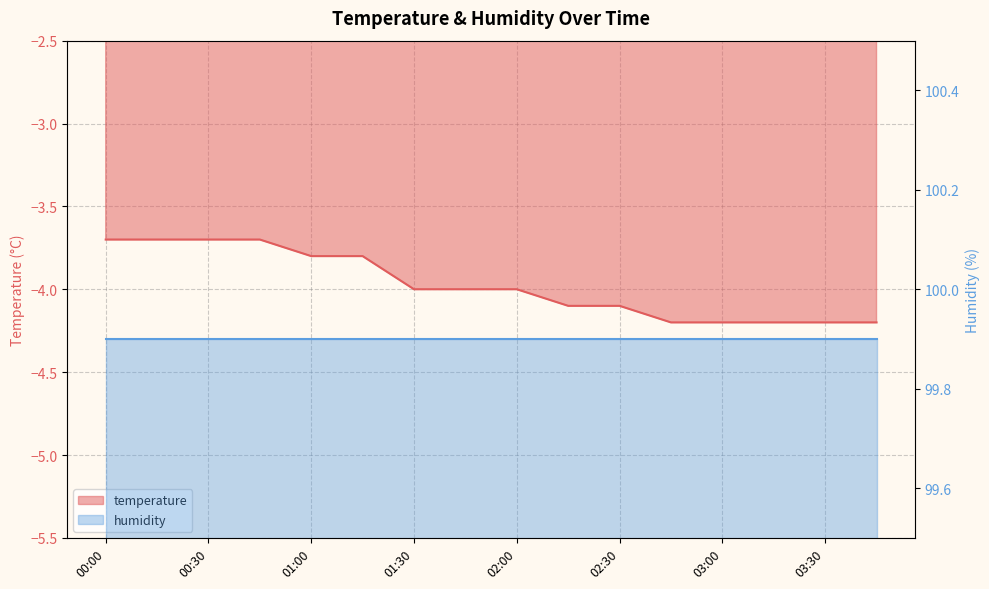

True or false: the data shows -4.2 at 03:00.

True